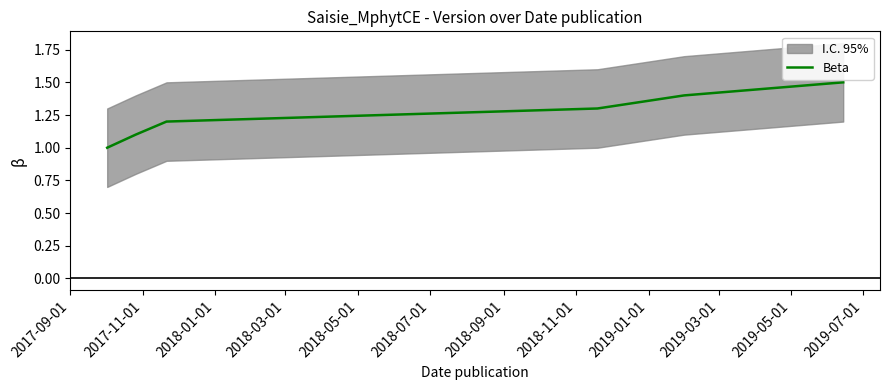

What is the minimum value for Beta?

1.0